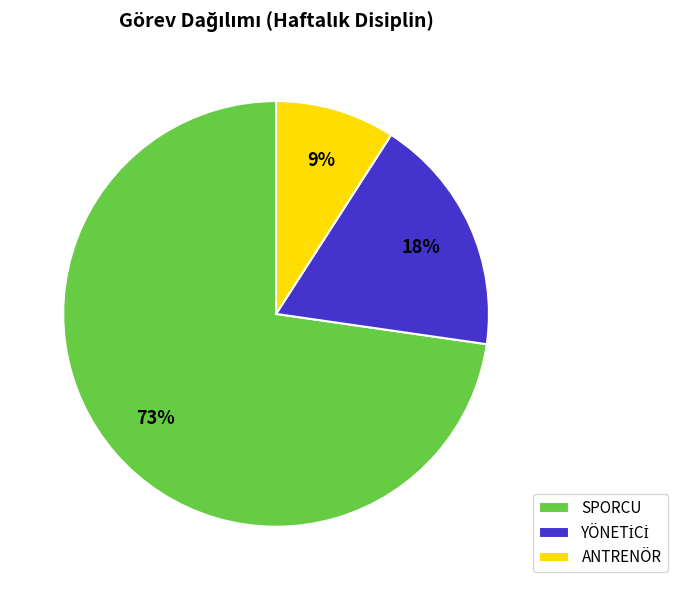

How many segments does this pie chart have?

3